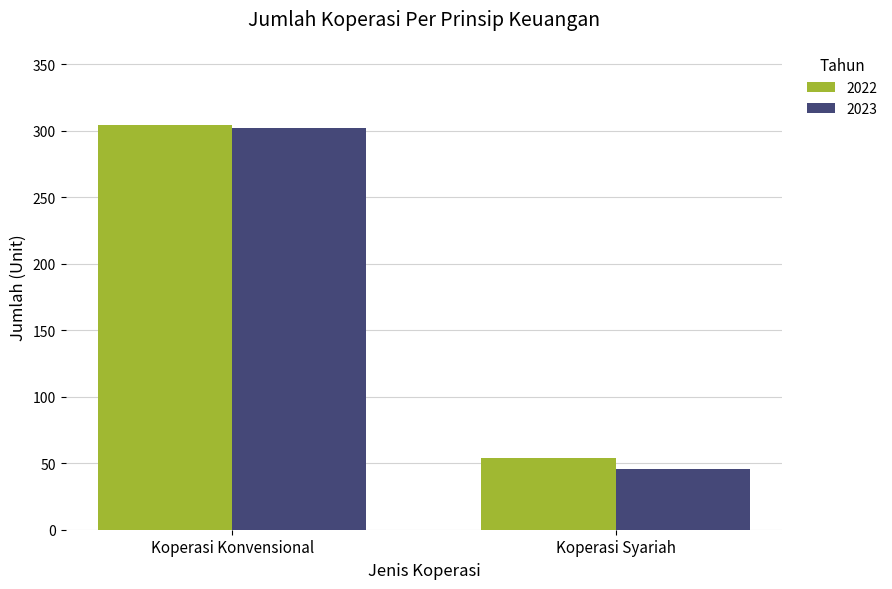

True or false: 2022 has a value of 167 at Koperasi Konvensional.

False